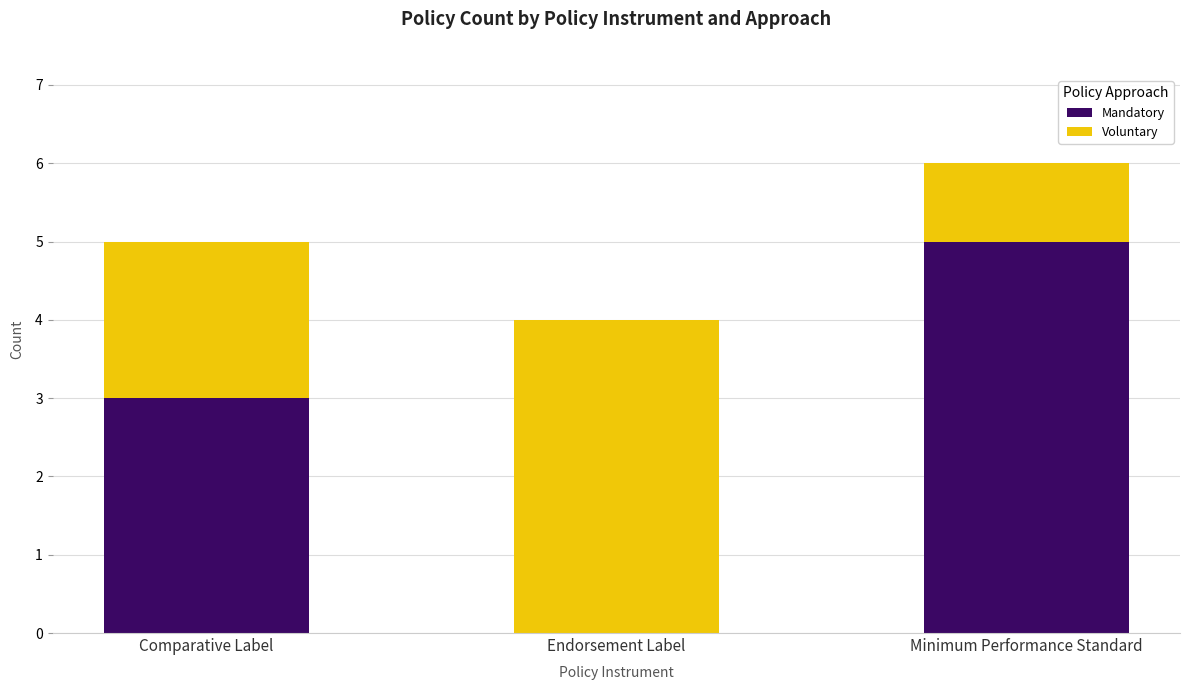

What is the total value across all series at Endorsement Label?

4